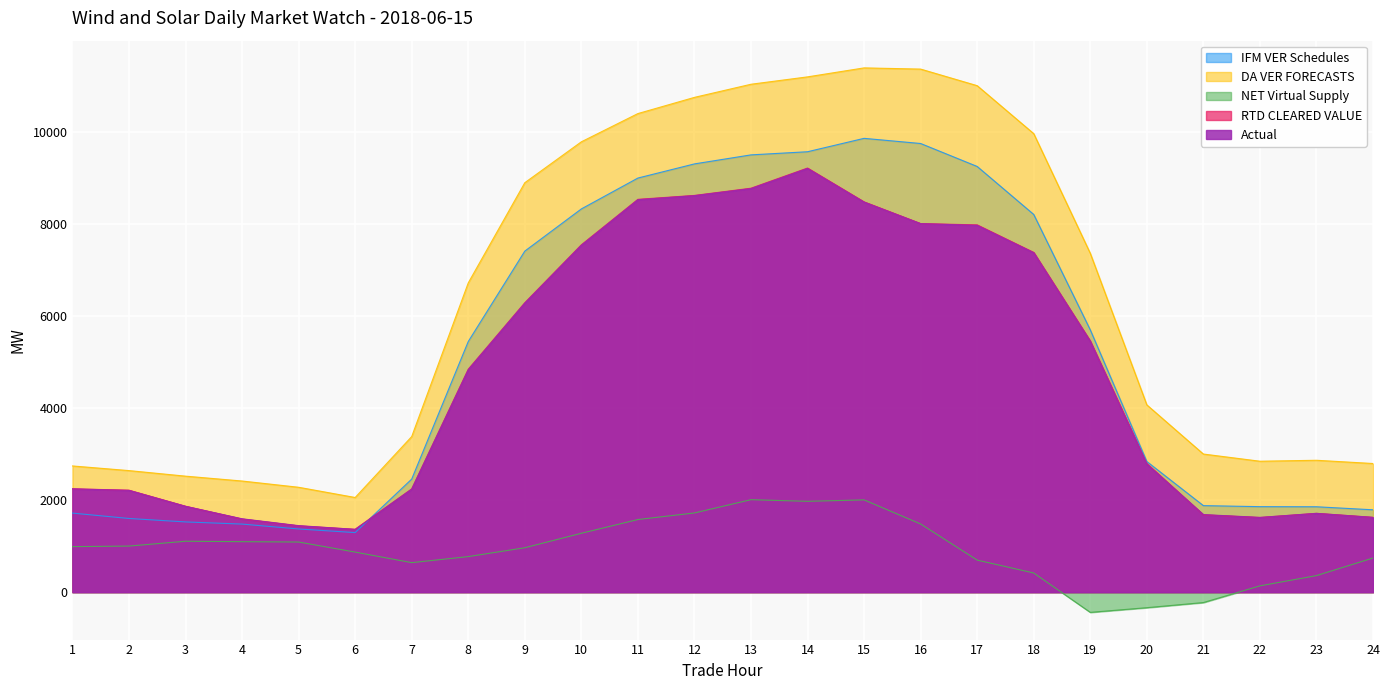

What is the minimum value shown in the chart?

-438.5